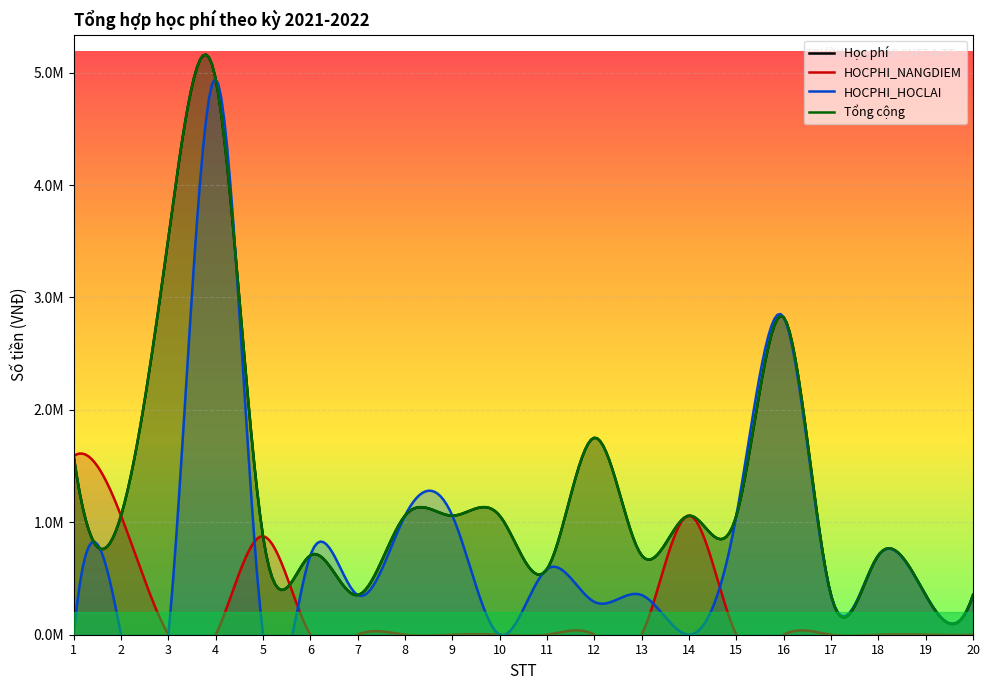

Where is the first local minimum for Học phí?

2